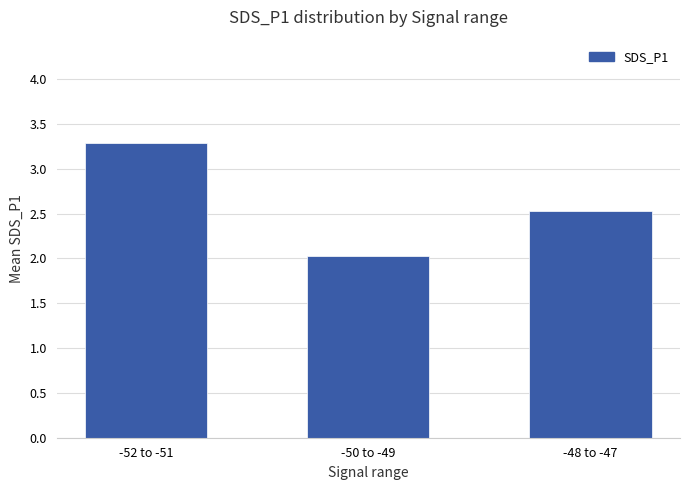

What is the value of the 3rd bar from the left?

2.5